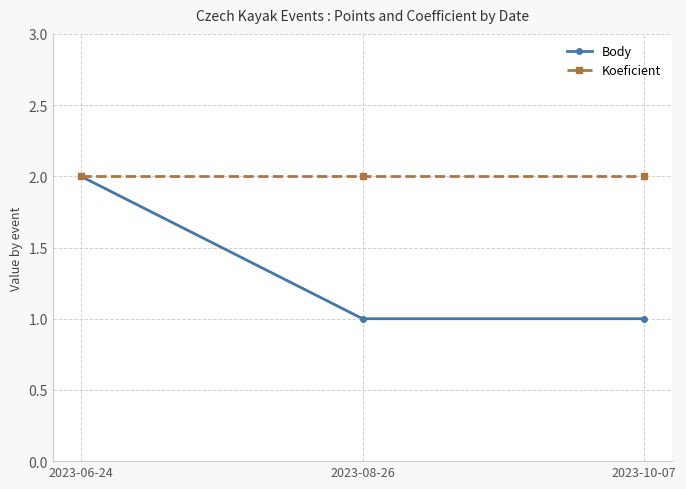

True or false: Koeficient has a value of 1 at 2023-06-24.

False